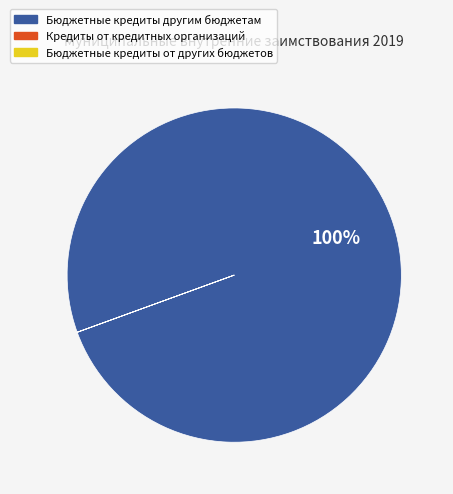

Is it true that Бюджетные кредиты другим бюджетам is 86% of the pie?

False